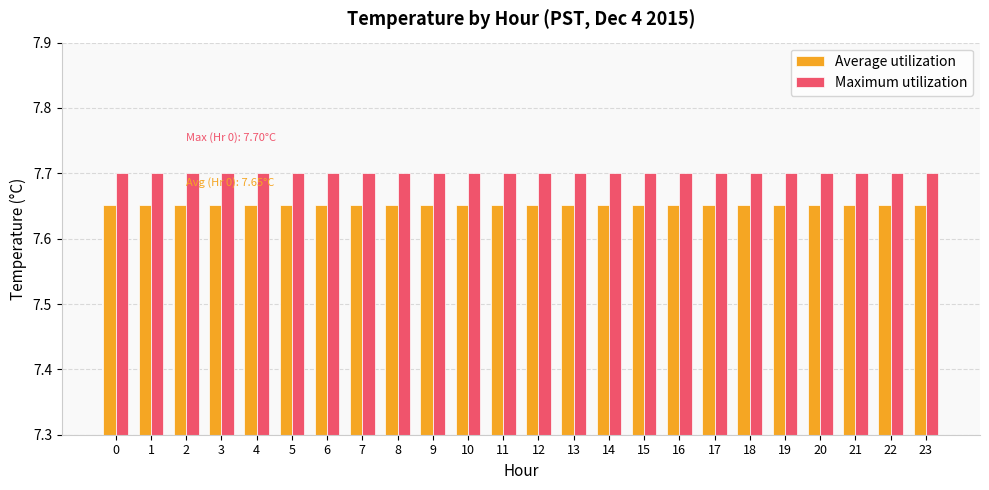

How many groups of bars are there?

24